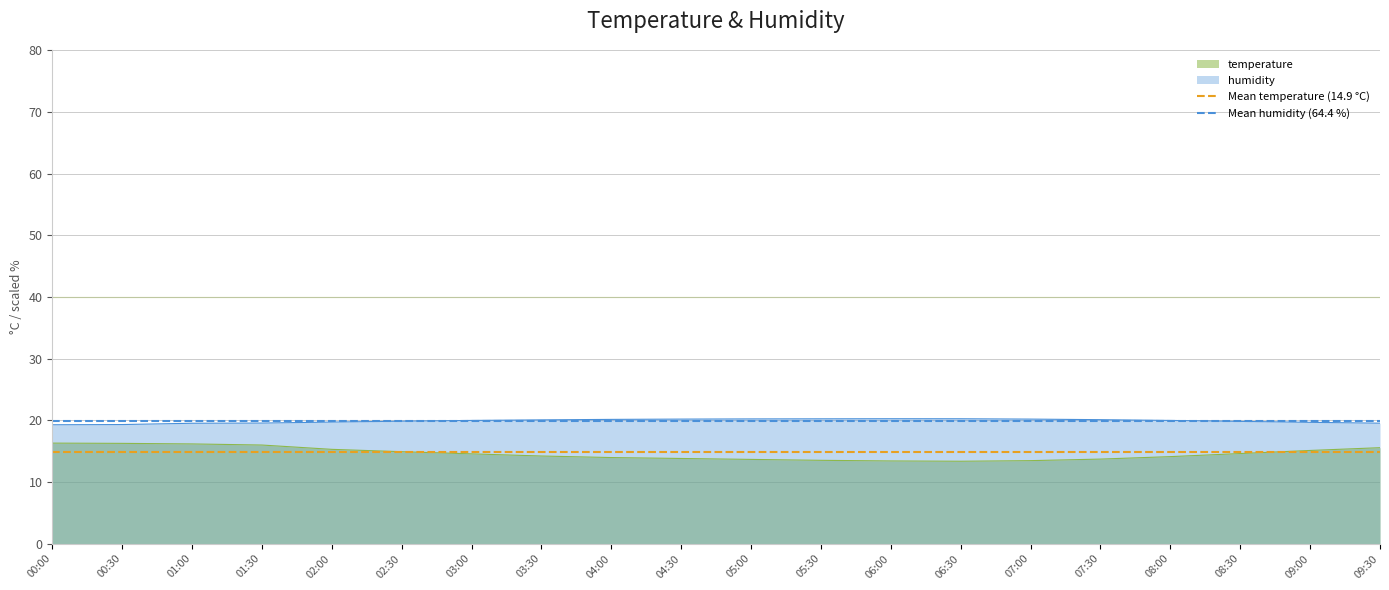

What is the sum of the Mean temperature (14.9 °C) values at 00:30 and 00:00?

29.7